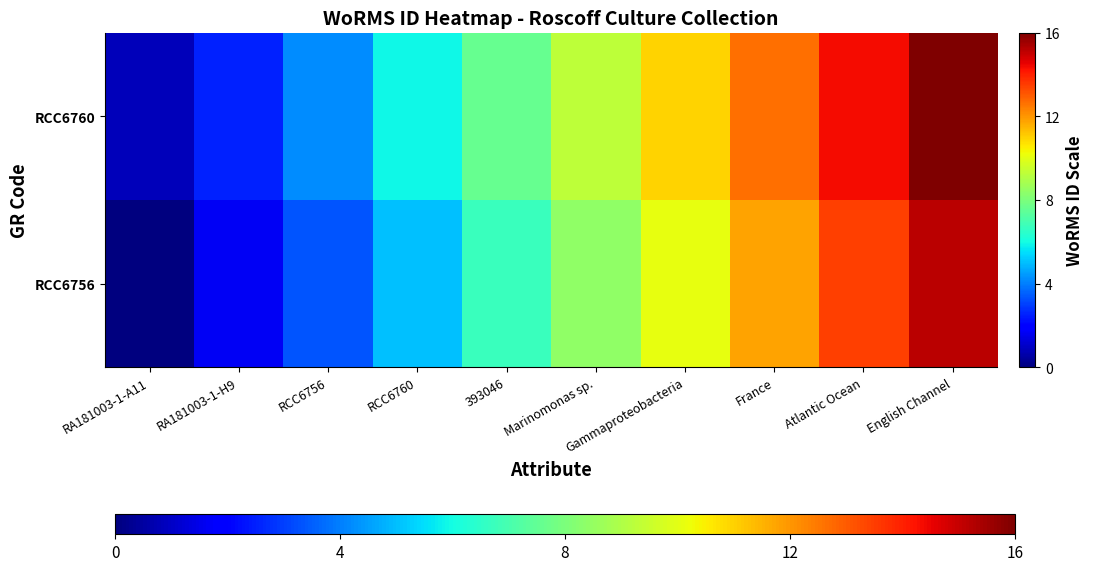

Reading right to left, extract all data points from this chart.

RCC6756: English Channel=15.2	Atlantic Ocean=13.5	France=11.8	Gammaproteobacteria=10.1	Marinomonas sp.=8.4	393046=6.7	RCC6760=5.1	RCC6756=3.4	RA181003-1-H9=1.7	RA181003-1-A11=0.0
RCC6760: English Channel=16.0	Atlantic Ocean=14.3	France=12.6	Gammaproteobacteria=10.9	Marinomonas sp.=9.3	393046=7.6	RCC6760=5.9	RCC6756=4.2	RA181003-1-H9=2.5	RA181003-1-A11=0.8